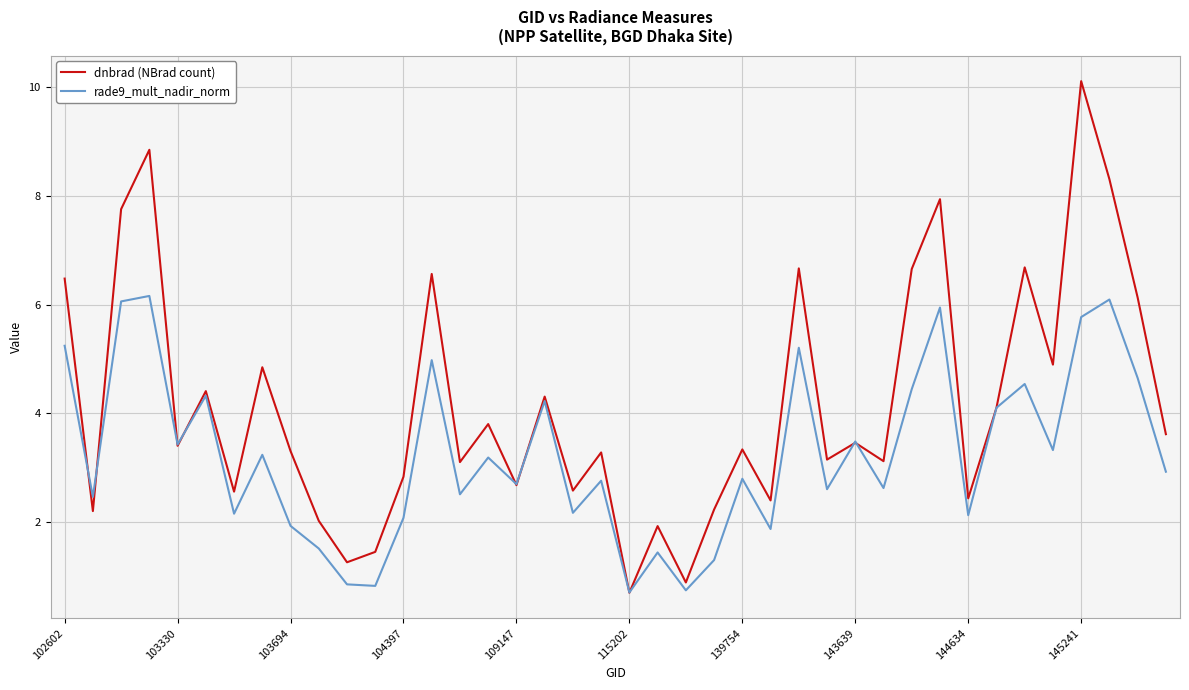

What is the lowest value of the dnbrad (NBrad count) series?

0.7